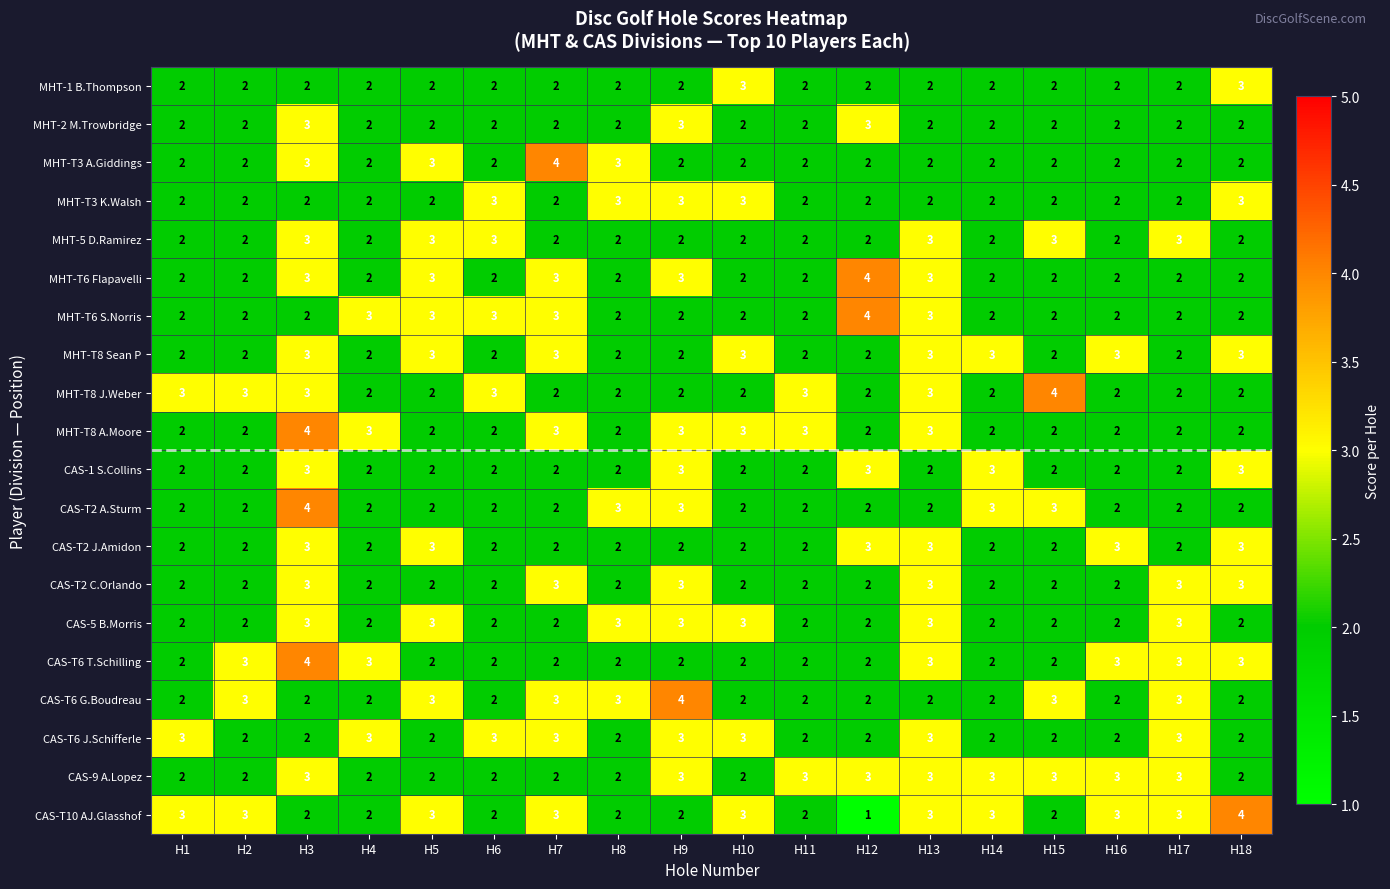

What is the minimum value shown in the chart?

1